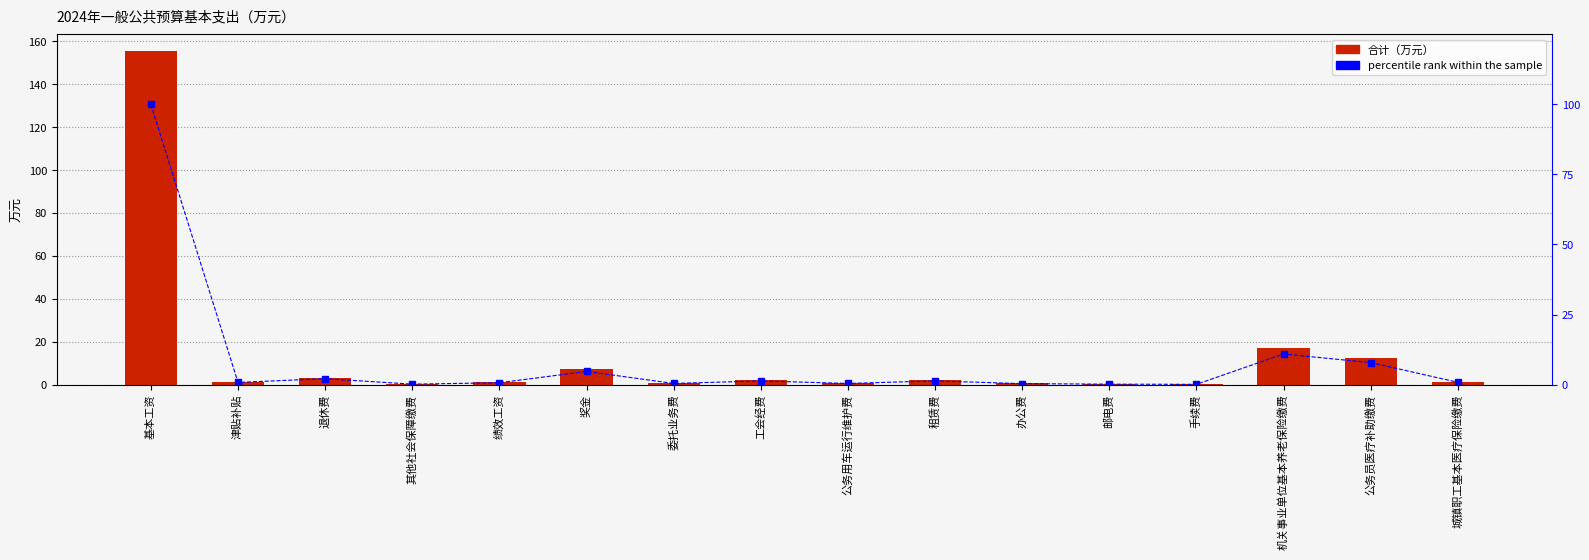

Rank the series by their maximum value, from lowest to highest.

percentile rank within the sample, 合计